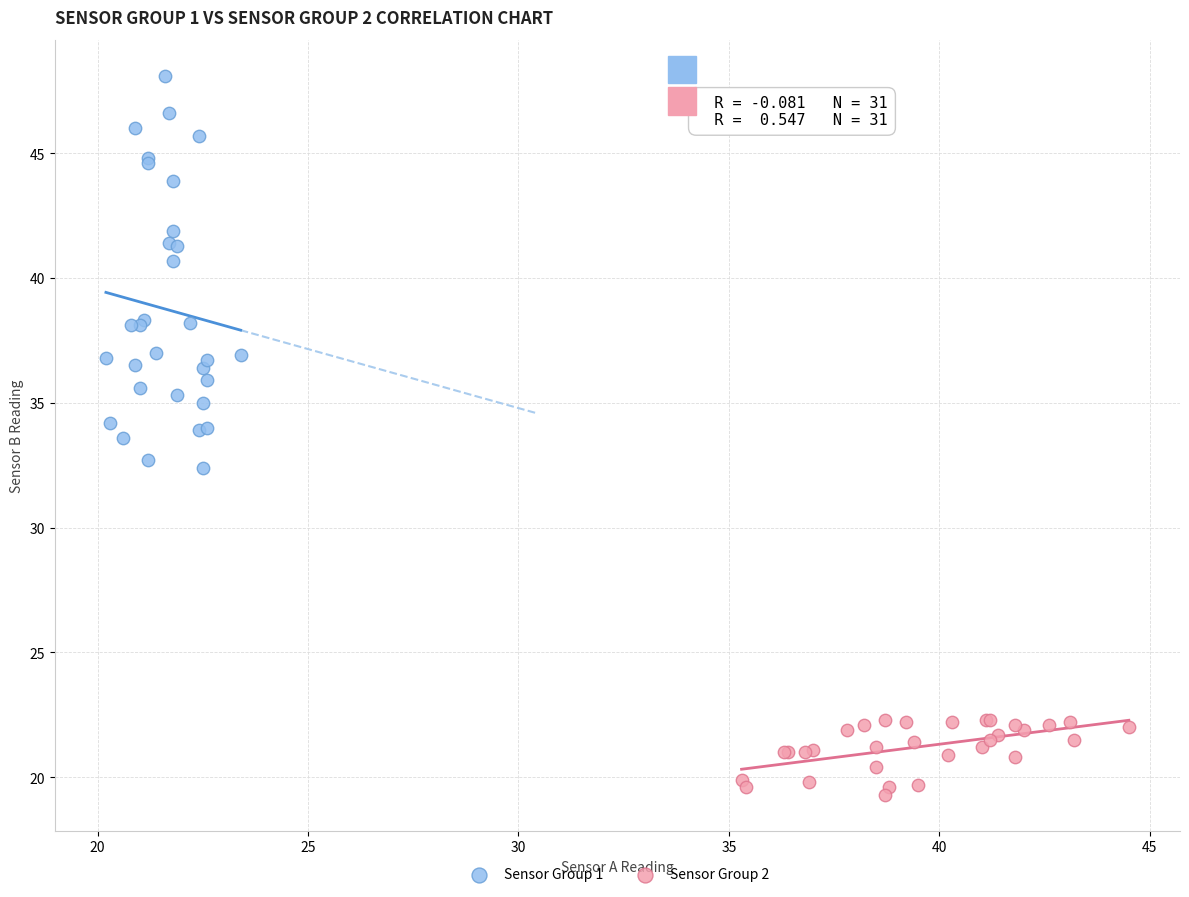

Which series reaches the maximum Y coordinate?

Sensor Group 1